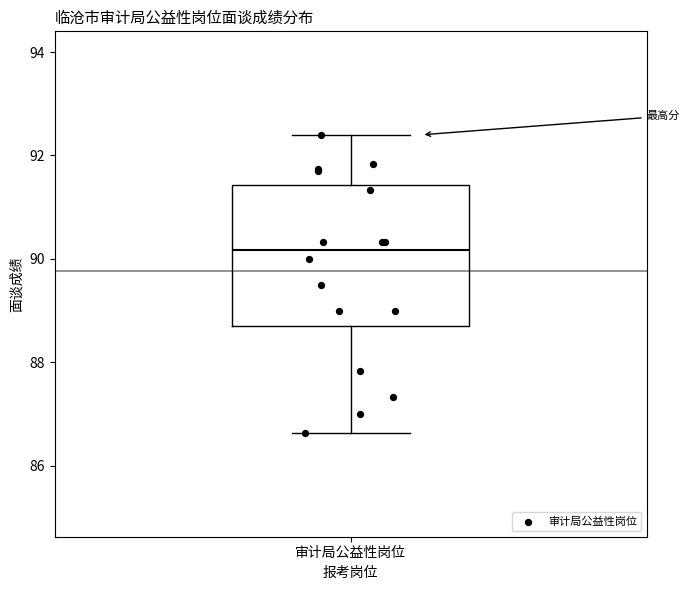

Transcribe this box plot: give where the median line is, the range the box spans, and where the two whiskers end, as read against the y-axis. The values are not printed on the chart, so give them approximately, as read against the axis.

median 90.2, box 88.8 to 91.4, whiskers 86.6 to 92.4